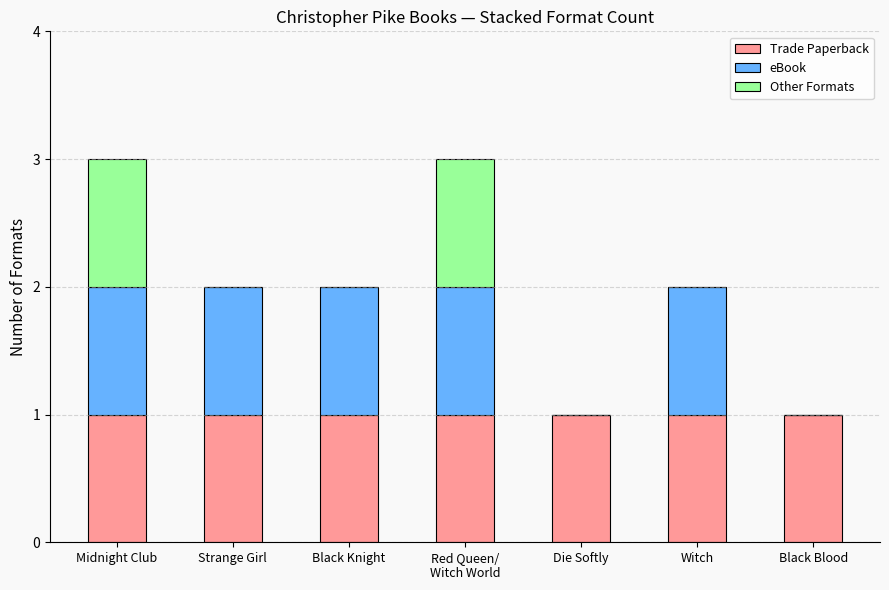

The value of Trade Paperback at Midnight Club is 1. True or false?

True